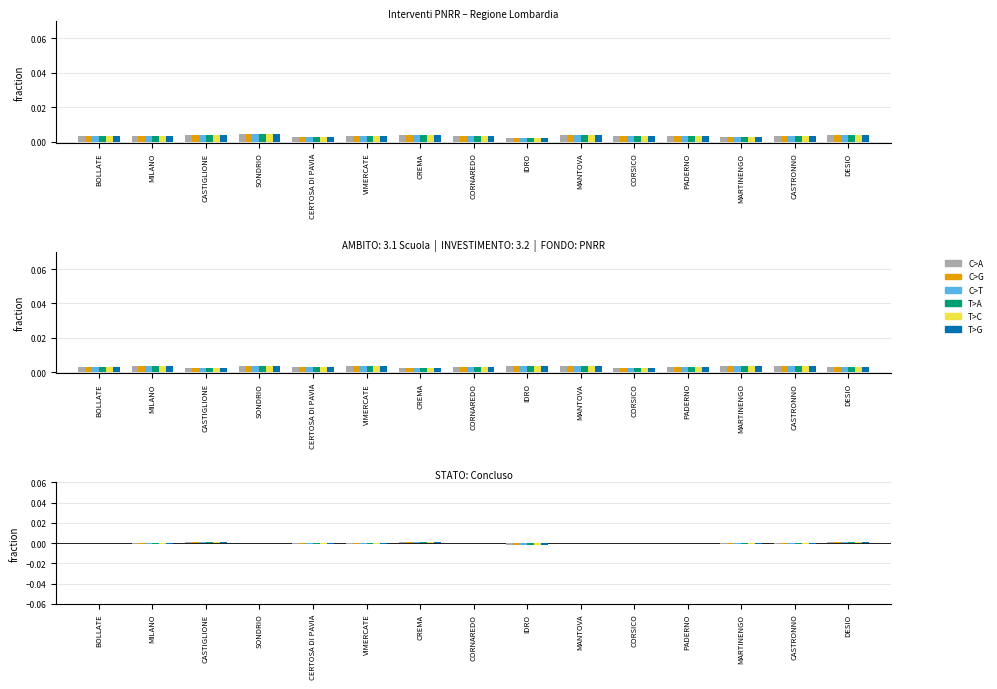

What is the label of the 10th bar from the left?

MANTOVA